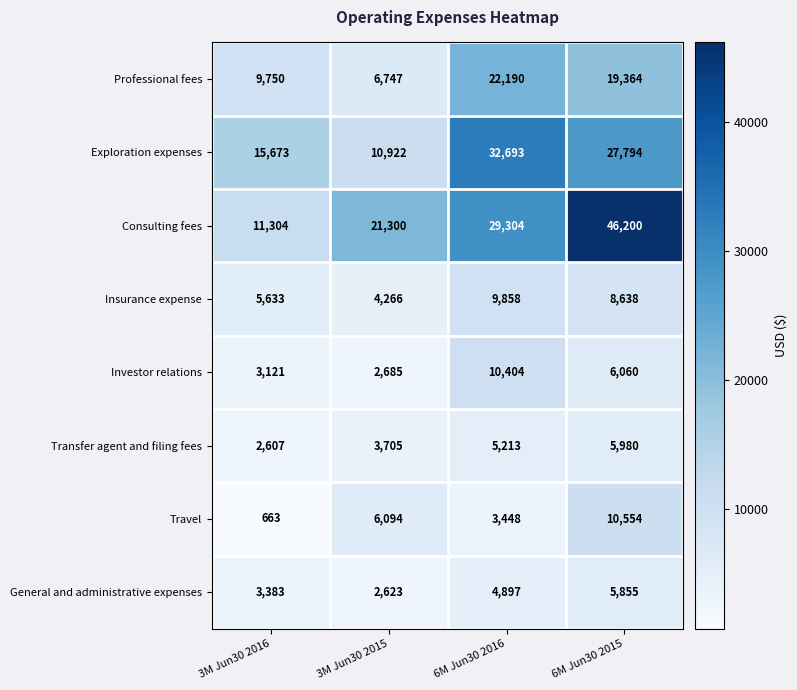

How many distinct data groups are displayed?

8